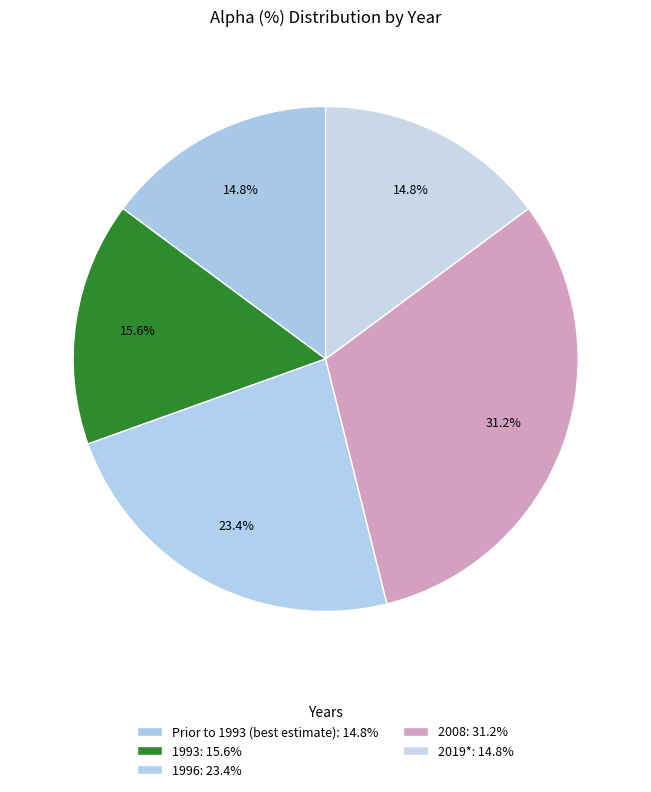

Is there any slice that represents more than half of the pie?

No